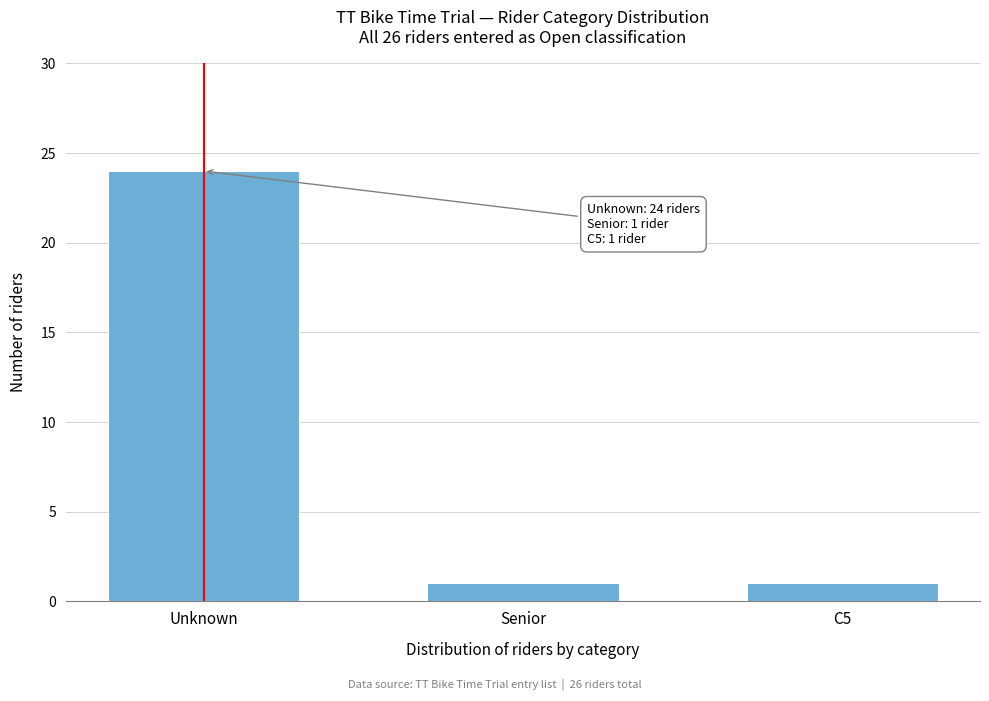

Reading left to right, extract all data points from this chart.

Unknown=24	Senior=1	C5=1